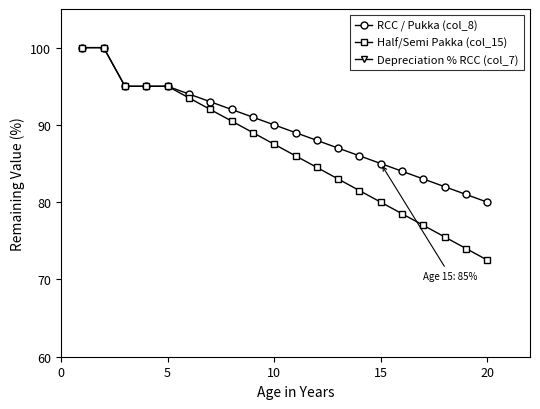

True or false: Half/Semi Pakka (col_15) has a value of 110.0 at 20.

False